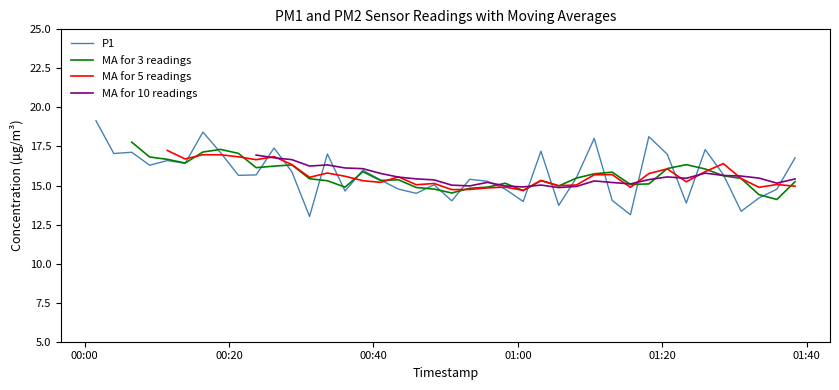

How many series are shown in this chart?

4